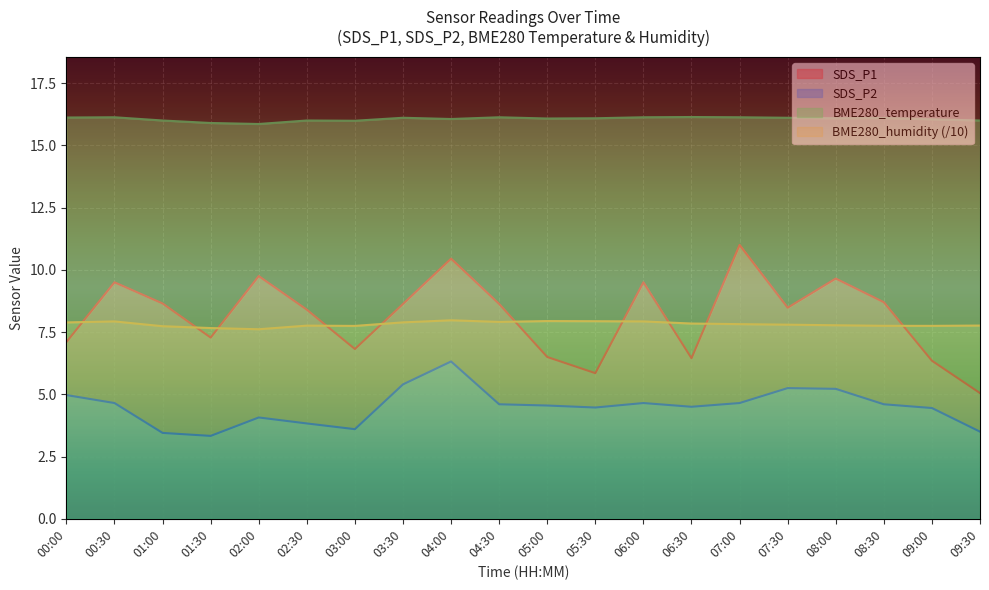

What is the label of the 1st point from the left?

00:00